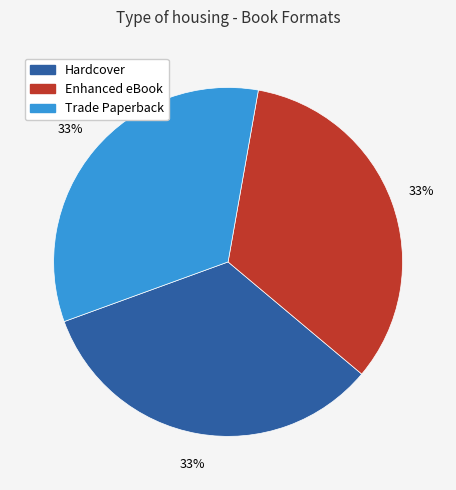

What percentage is the Trade Paperback slice, to the nearest percent?

33%